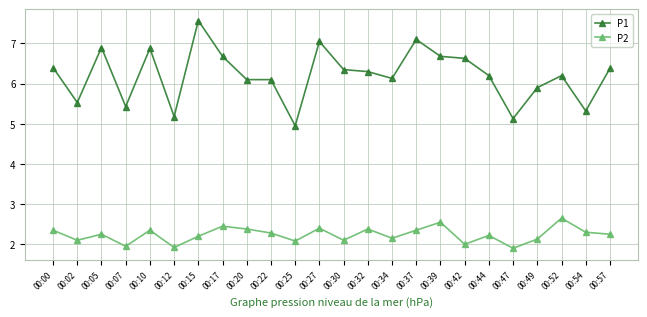

True or false: P2 and P1 intersect in this chart.

False